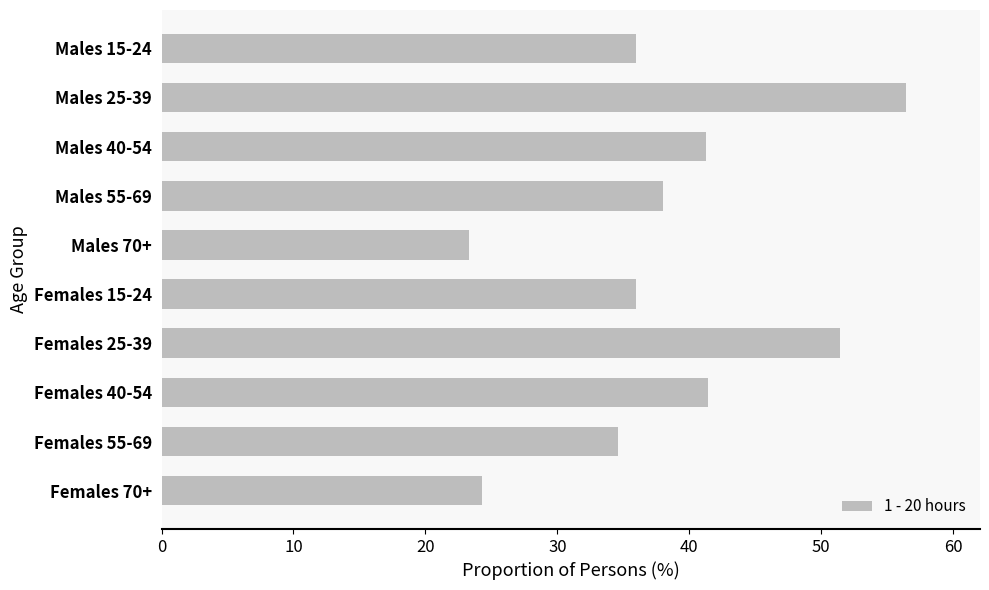

What is the ratio of the value at Males 55-69 to the value at Females 40-54?

0.9